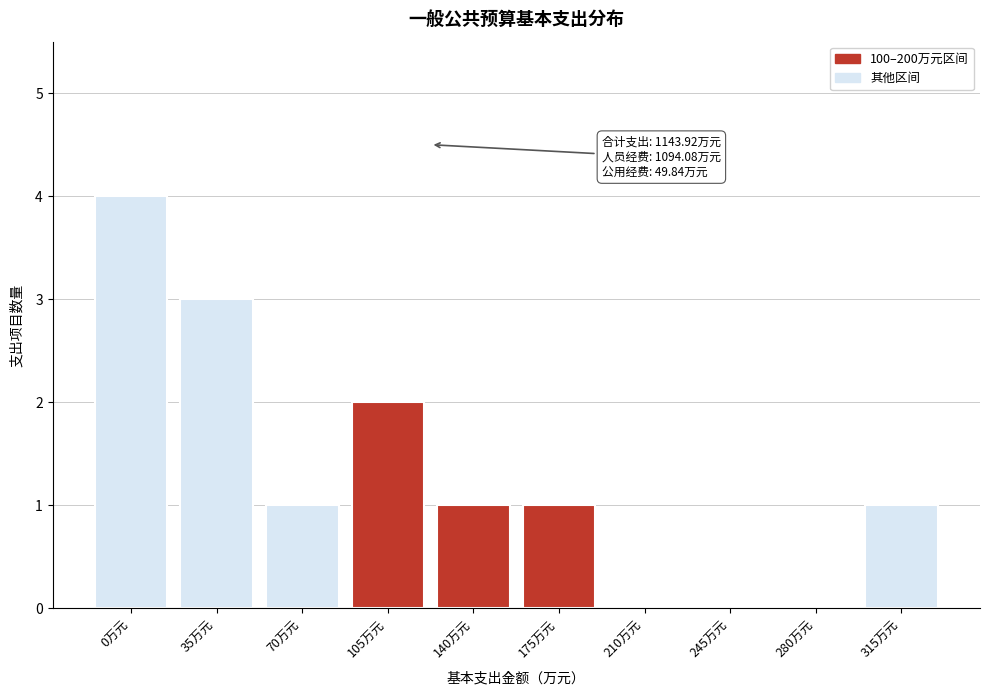

What is the change in value from 0万元 to 70万元?

-3